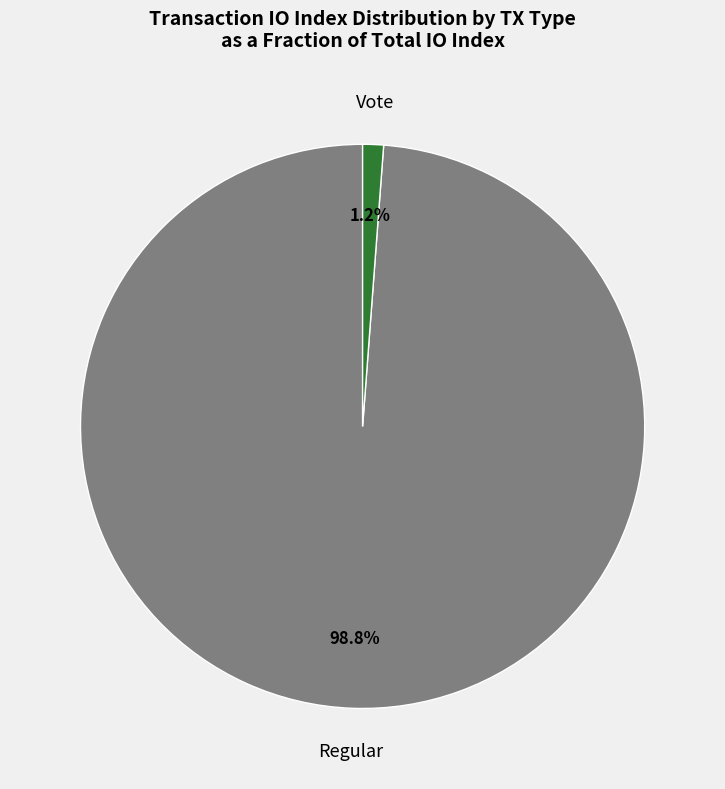

Do Regular and Vote together represent more than half of the pie?

Yes